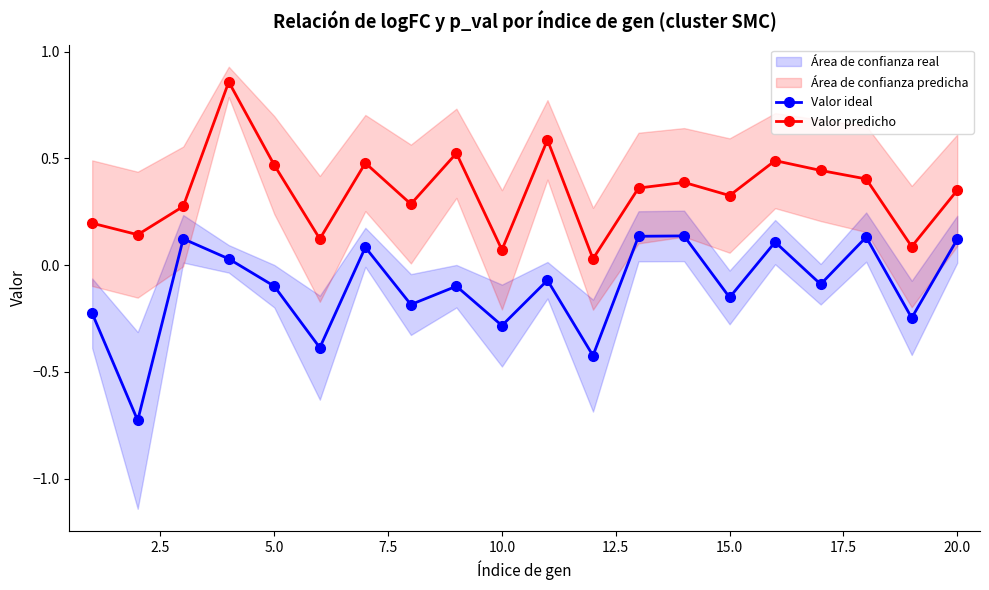

What is the sum of all Valor ideal values?

-2.1